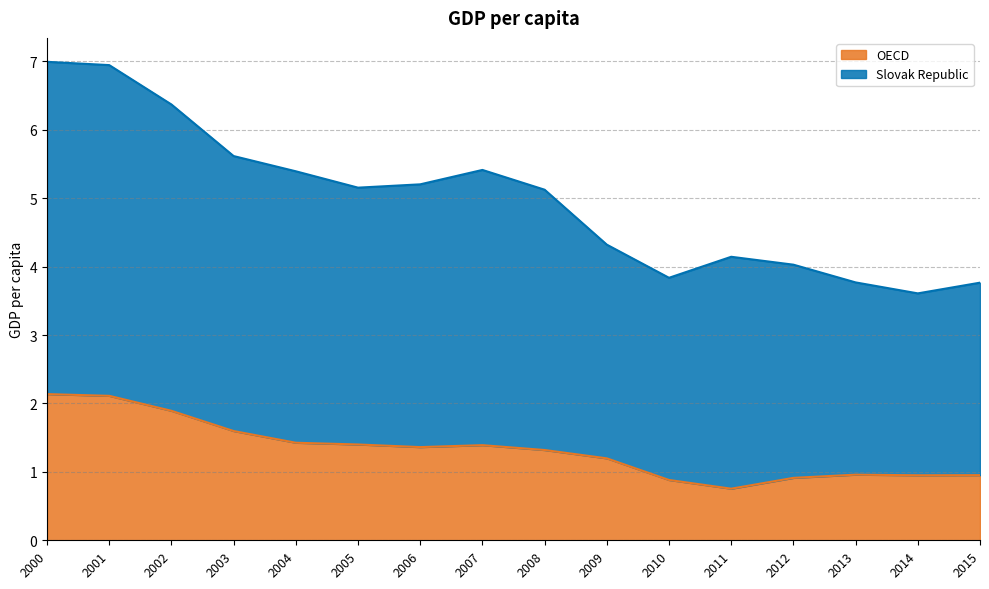

True or false: OECD and Slovak Republic cross at least once.

False